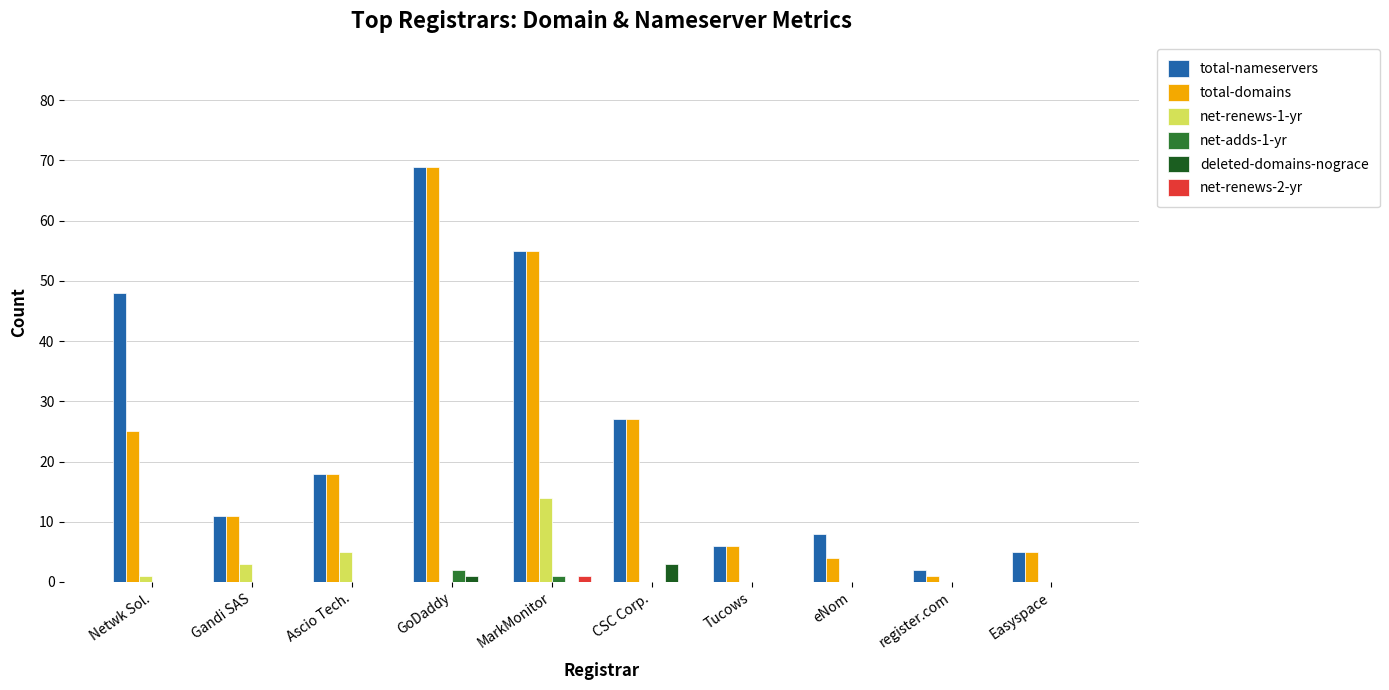

Does the chart contain stacked bars?

No